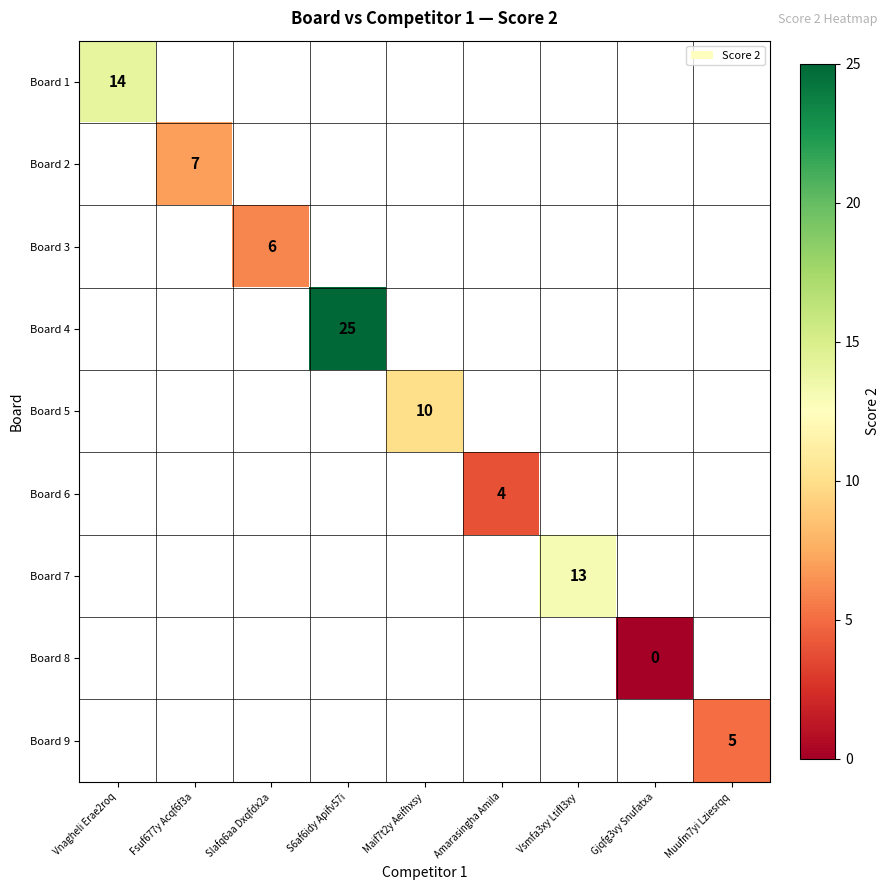

Which label corresponds to the smallest value in the chart?

Gjqfg3vy Snufatxa